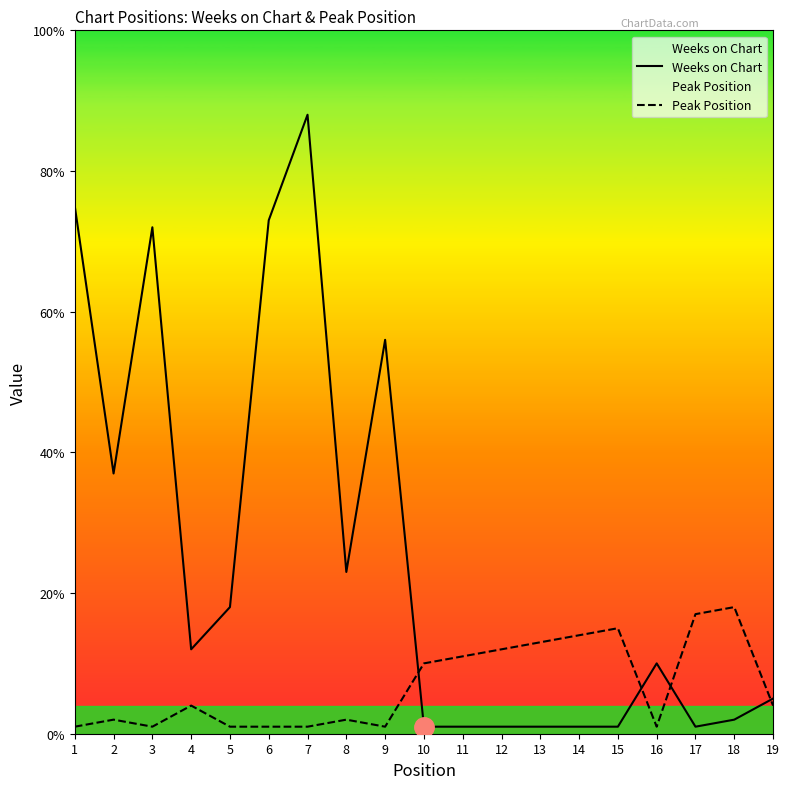

What is the spread (max minus min) of values at 5?

17